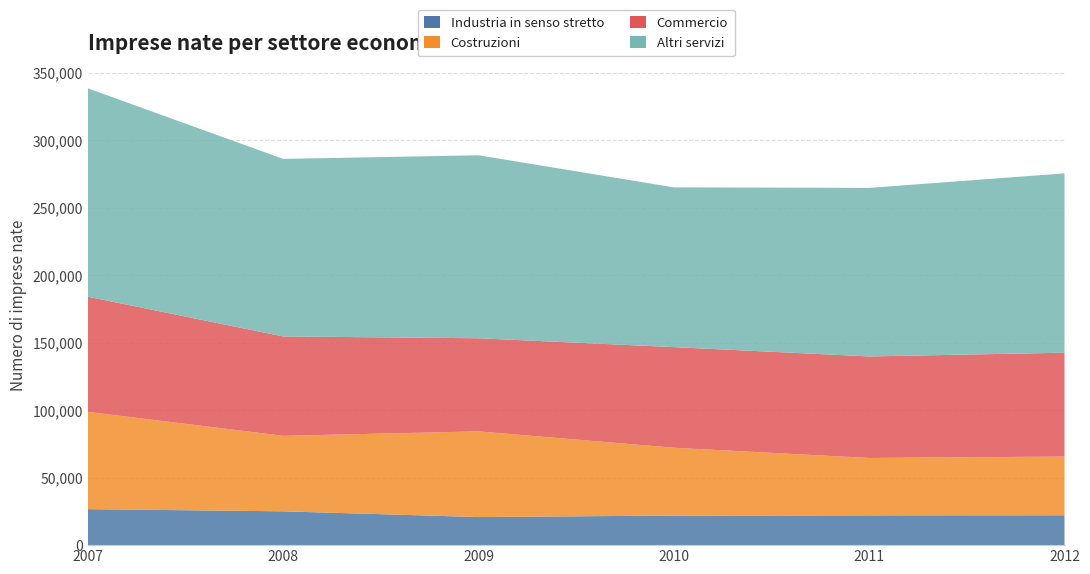

Reading right to left, list all the values displayed in this chart.

Industria in senso stretto: 22120	22041	21907	20808	25056	26666
Costruzioni: 43500	42539	50255	63475	55911	72077
Commercio: 76949	75211	74542	68982	73650	85325
Altri servizi: 132858	124880	118356	135569	131524	154371
Totale nate: 275427	264671	265060	288834	286141	338439